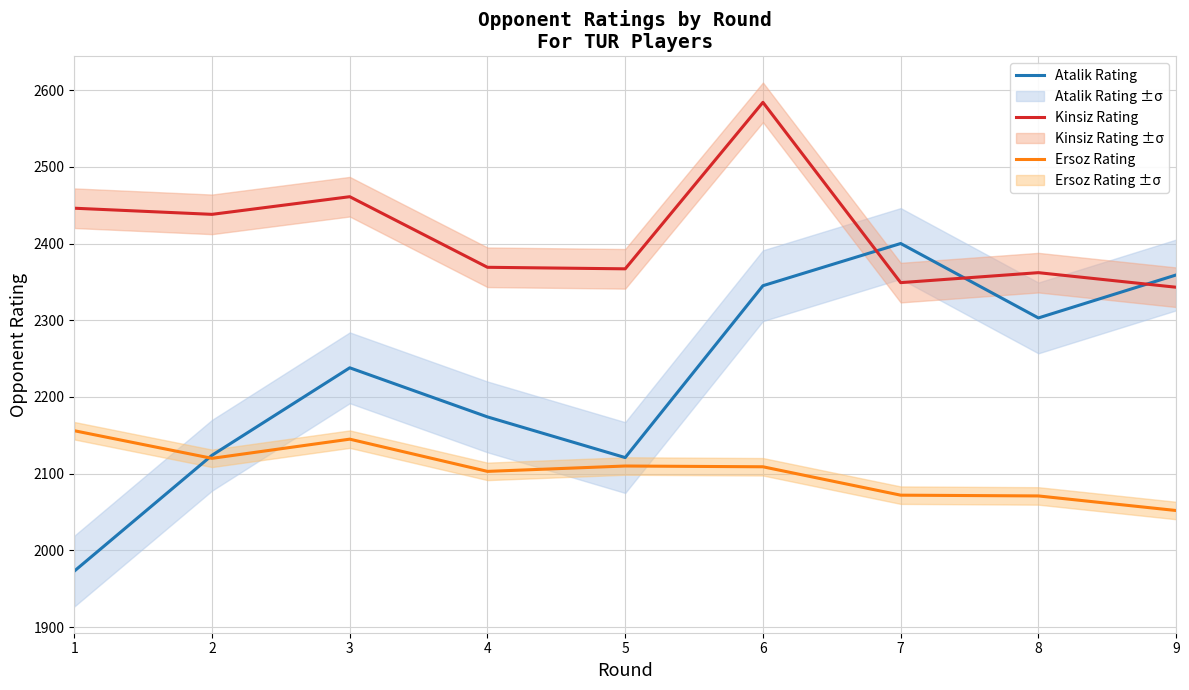

Which series changed the most between 5 and 8?

Atalik Rating